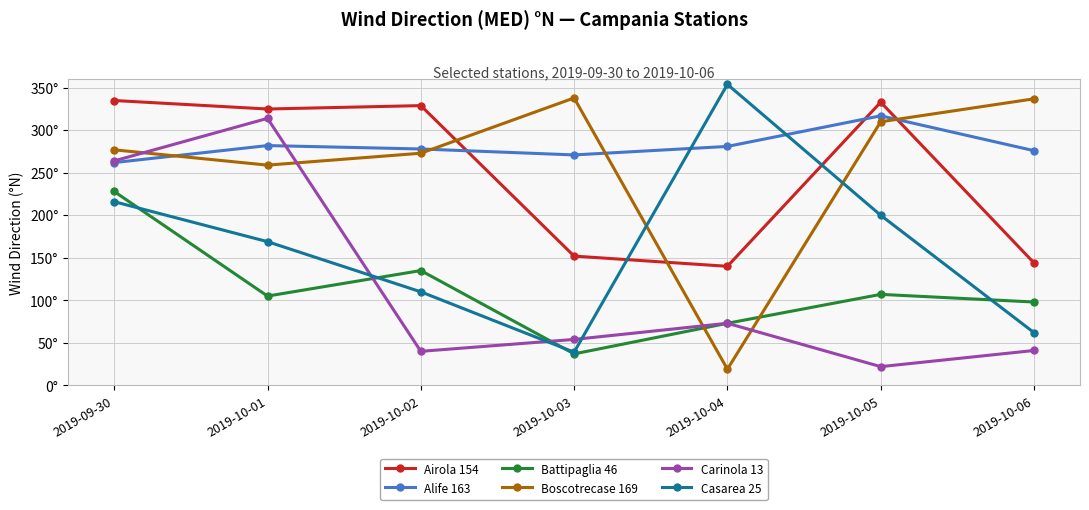

True or false: Airola 154 and Carinola 13 cross at least once.

False